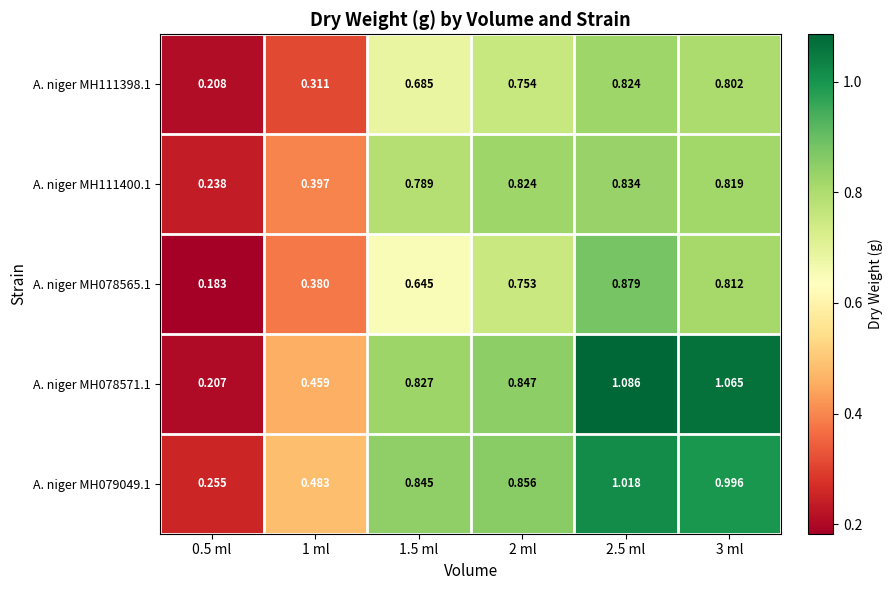

Is the value of A. niger MH079049.1 at 2 ml greater than the value of A. niger MH111398.1 at 0.5 ml?

Yes